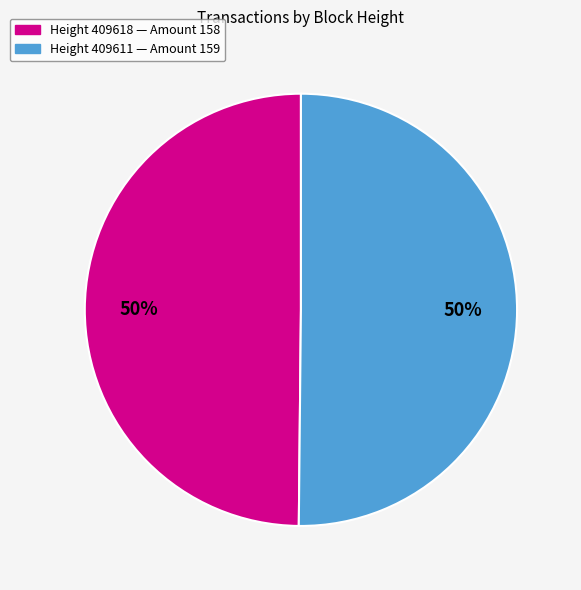

To the nearest percent, what is the average slice percentage?

50%